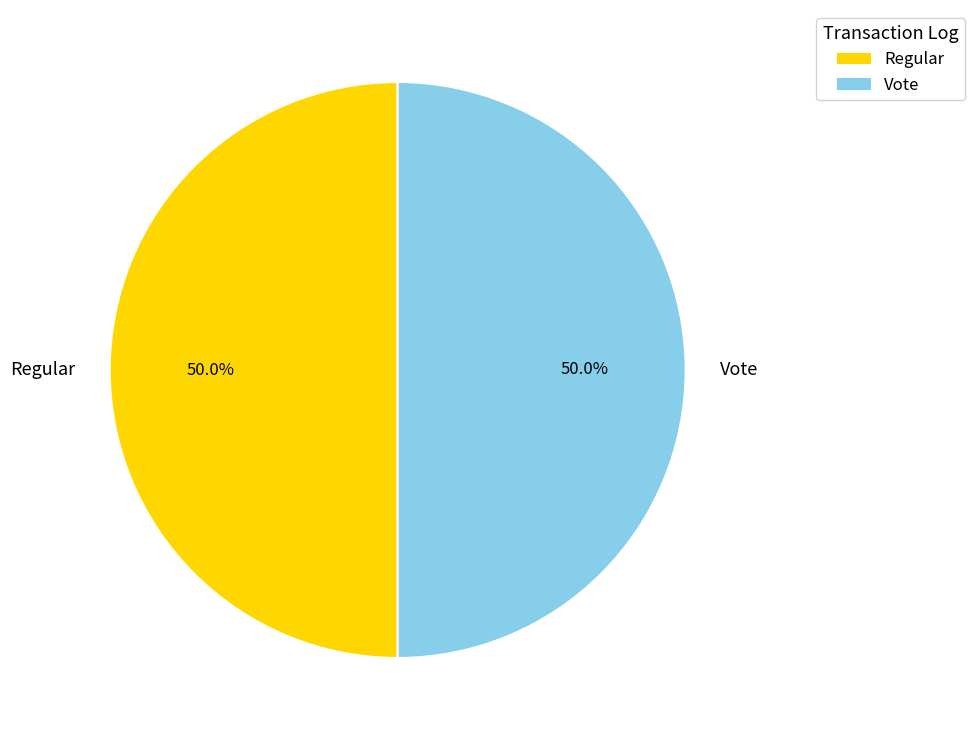

The Regular slice represents 50% of the pie. True or false?

True